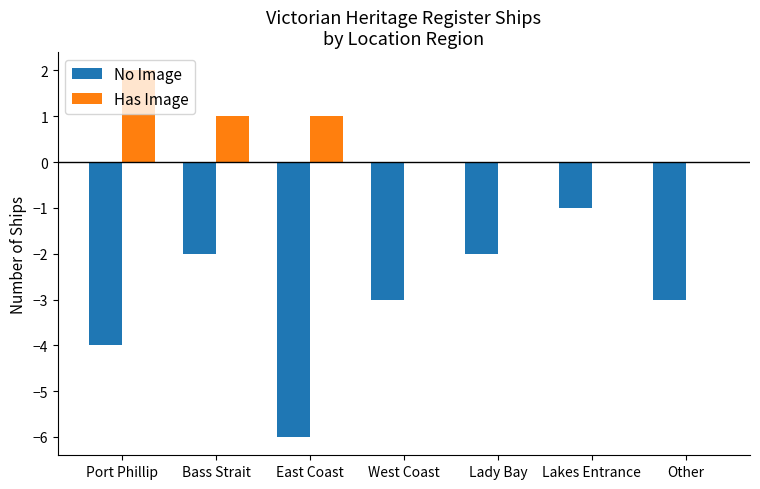

Which category has the highest value across all series?

Port Phillip